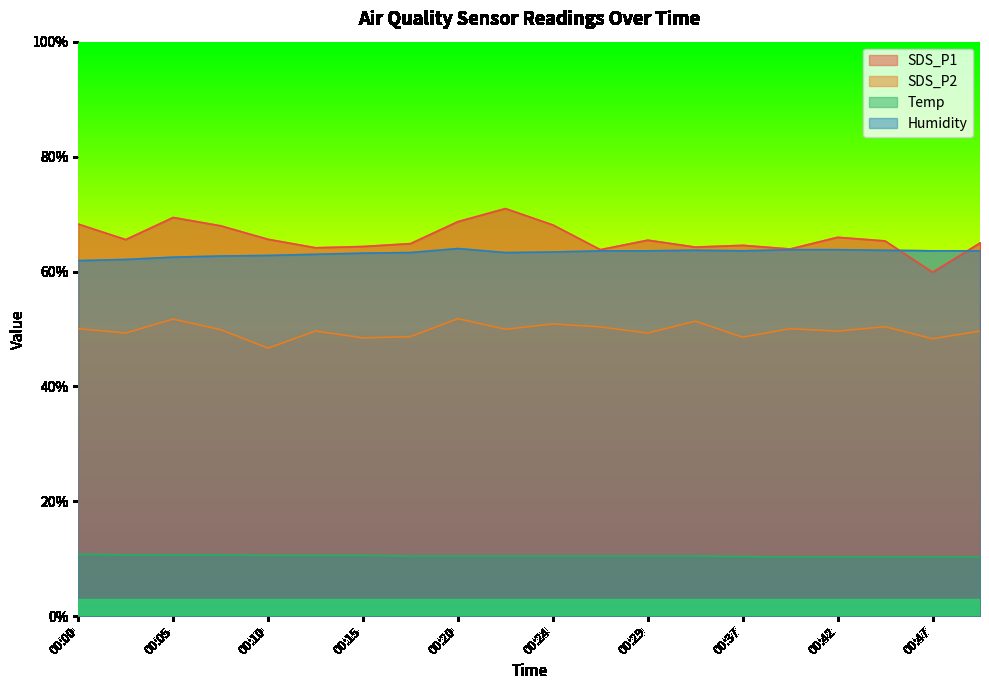

At which category is the sum across all series the highest?

00:20